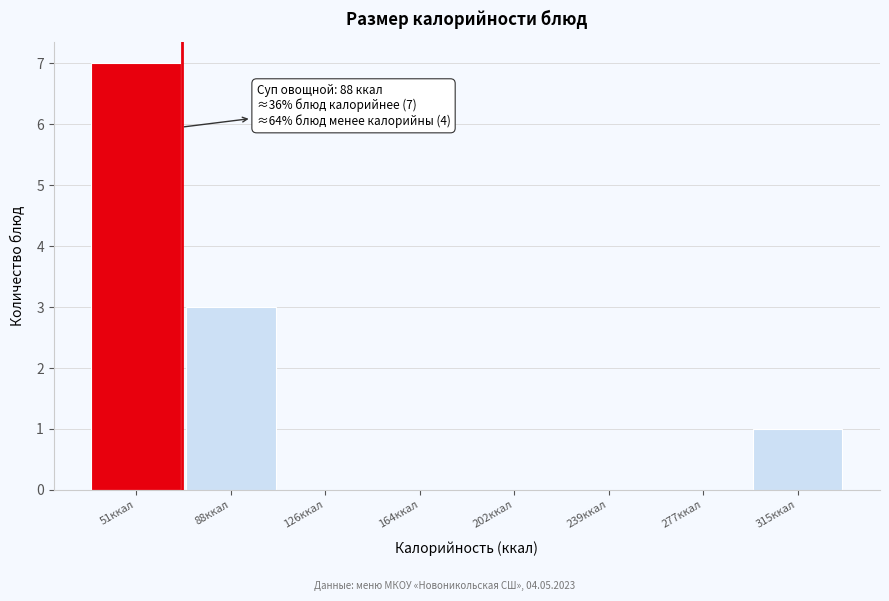

Reading right to left, extract all data points from this chart.

315ккал=1	277ккал=0	239ккал=0	202ккал=0	164ккал=0	126ккал=0	88ккал=3	51ккал=7